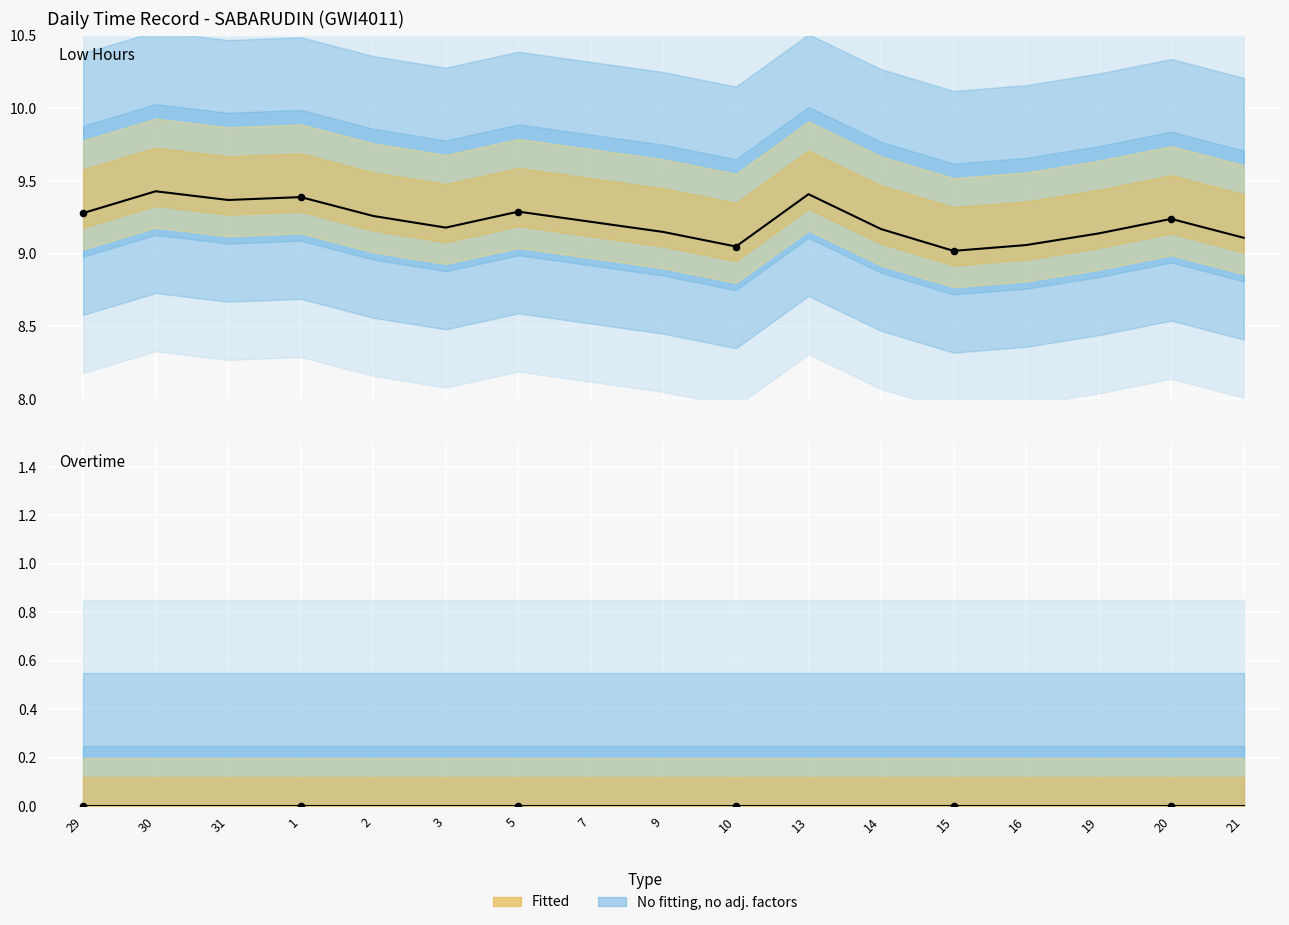

Approximately how many times larger is the value at 5 compared to 10?

1.0